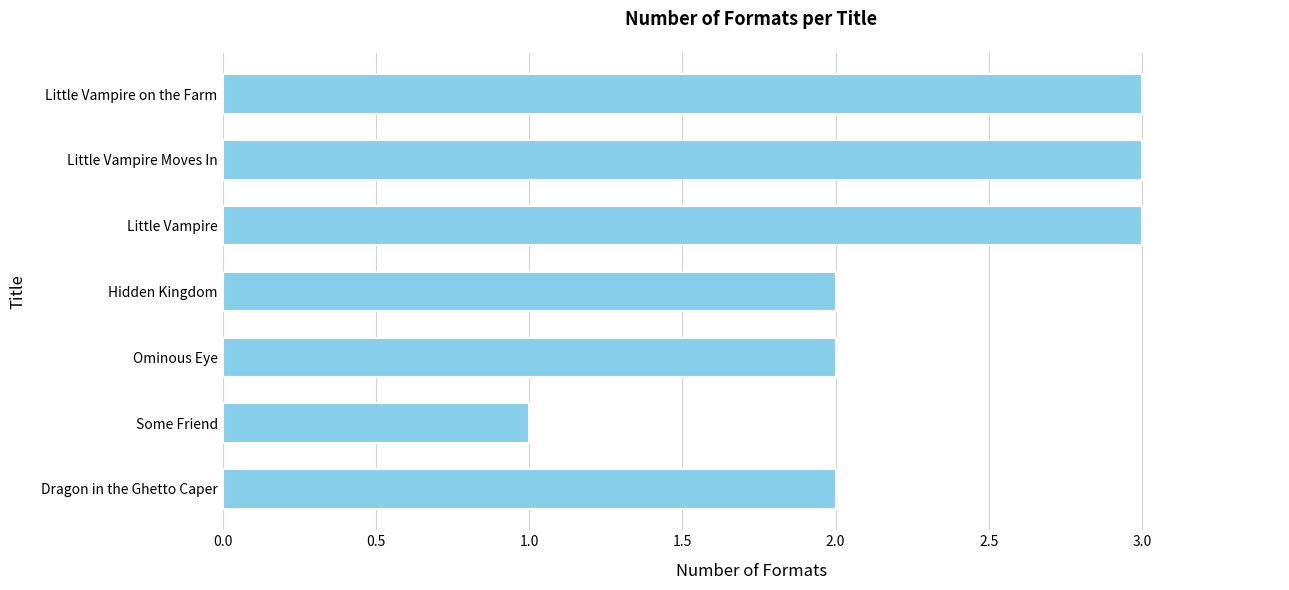

Reading top to bottom, what are all the values shown in this chart?

Little Vampire on the Farm=3	Little Vampire Moves In=3	Little Vampire=3	Hidden Kingdom=2	Ominous Eye=2	Some Friend=1	Dragon in the Ghetto Caper=2